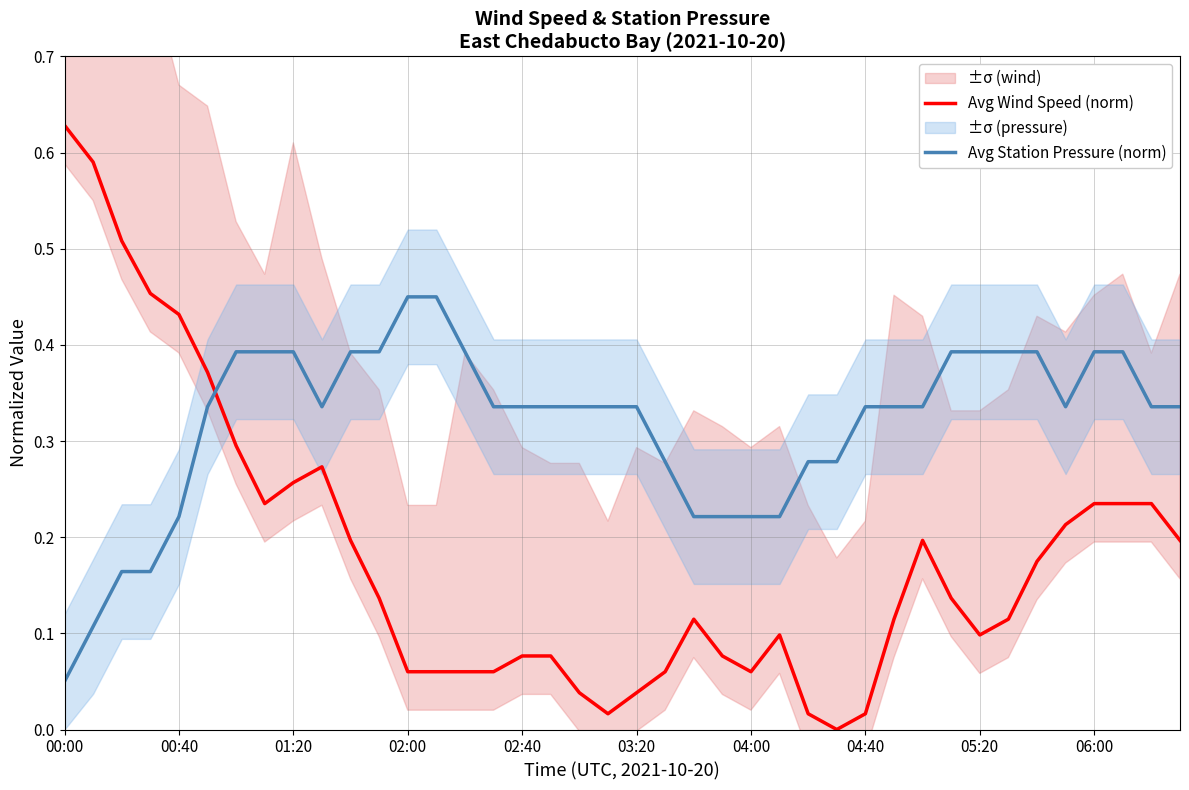

Is it true that Avg Wind Speed (norm) equals 0.3 at 37?

False